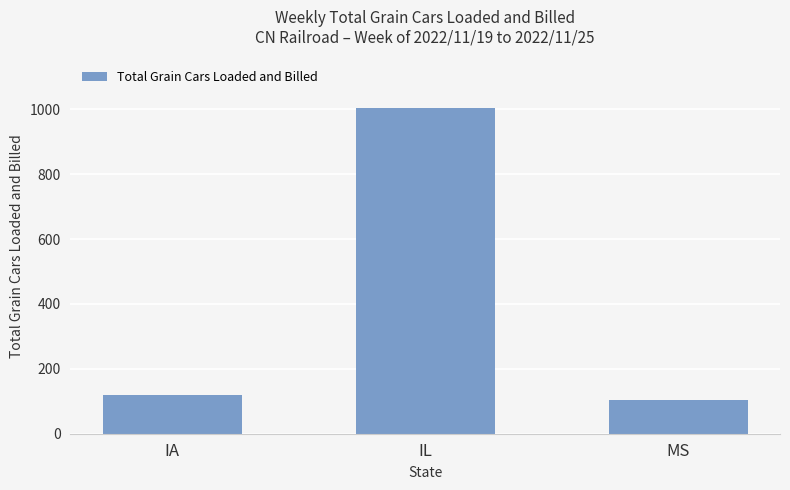

Between IL and IA, which is larger?

IL